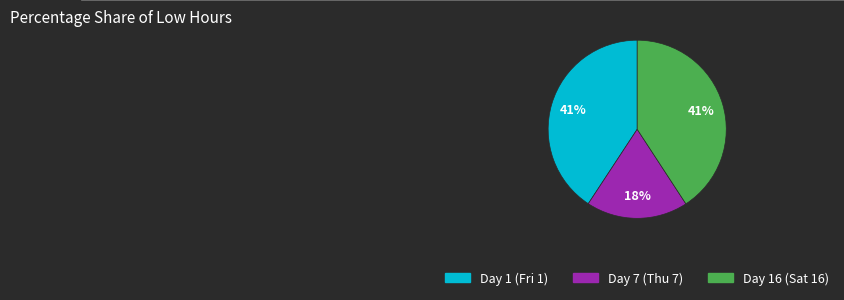

To the nearest percent, what portion does Day 16 (Sat 16) represent?

41%